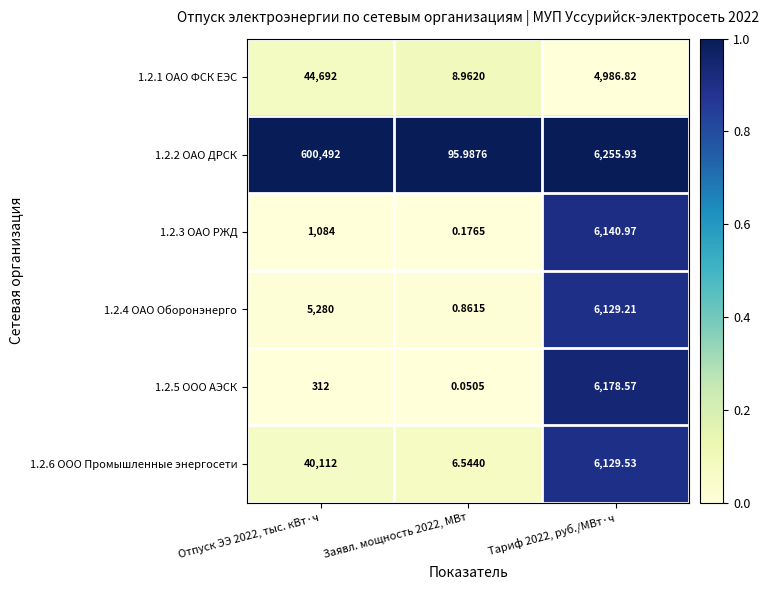

Which series has the largest range (max minus min)?

1.2.2 ОАО ДРСК